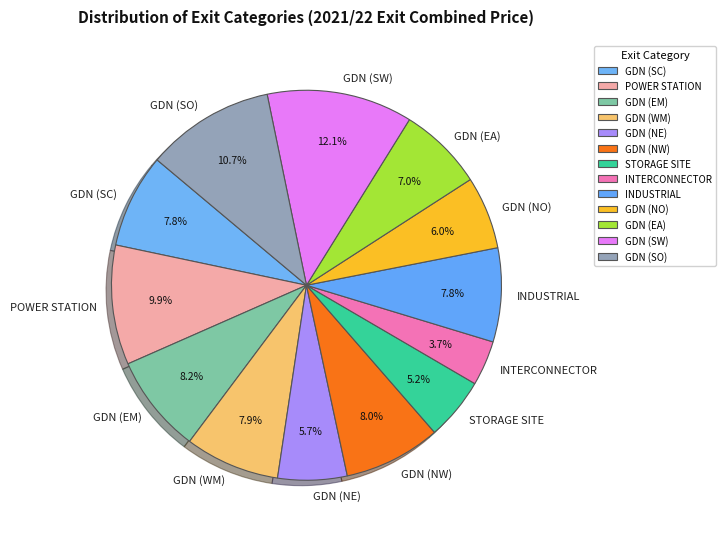

Which has a higher value, INDUSTRIAL or GDN (NE)?

INDUSTRIAL